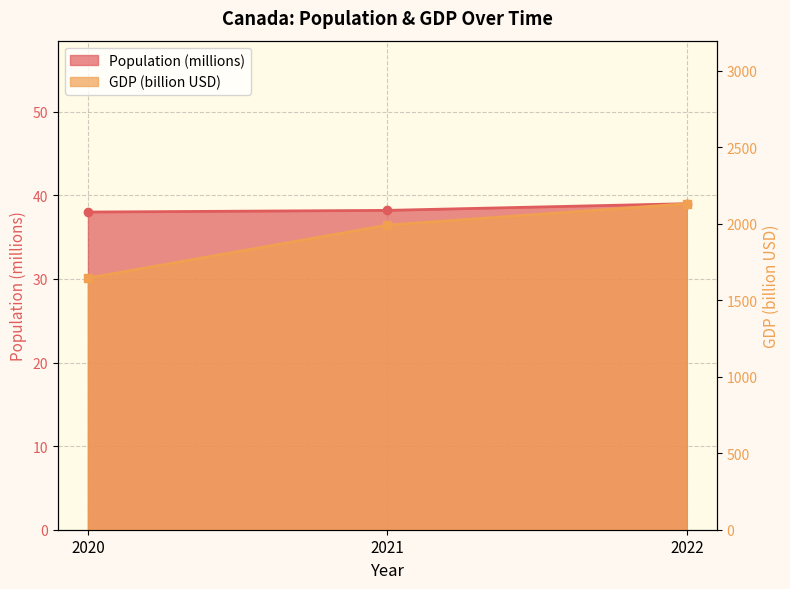

At which category is the sum across all series the highest?

2022